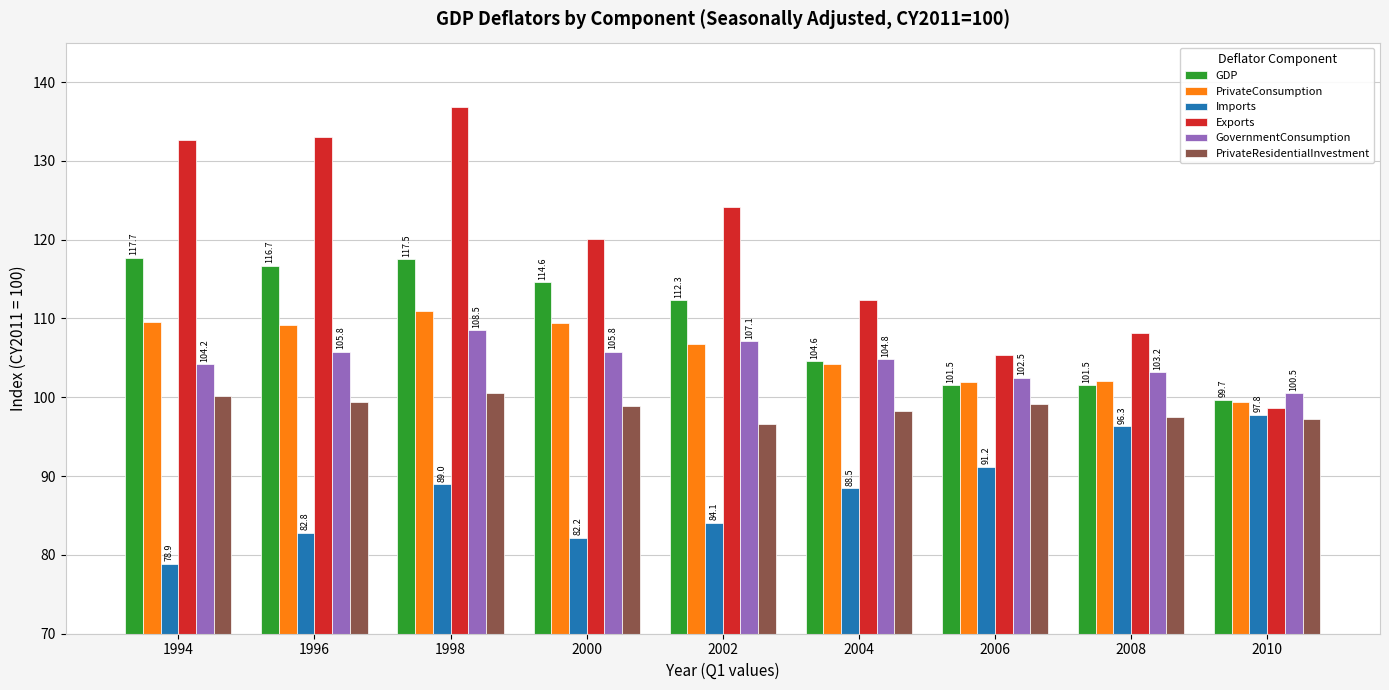

What is the value of the GDP bar at the 3rd from the left?

117.5